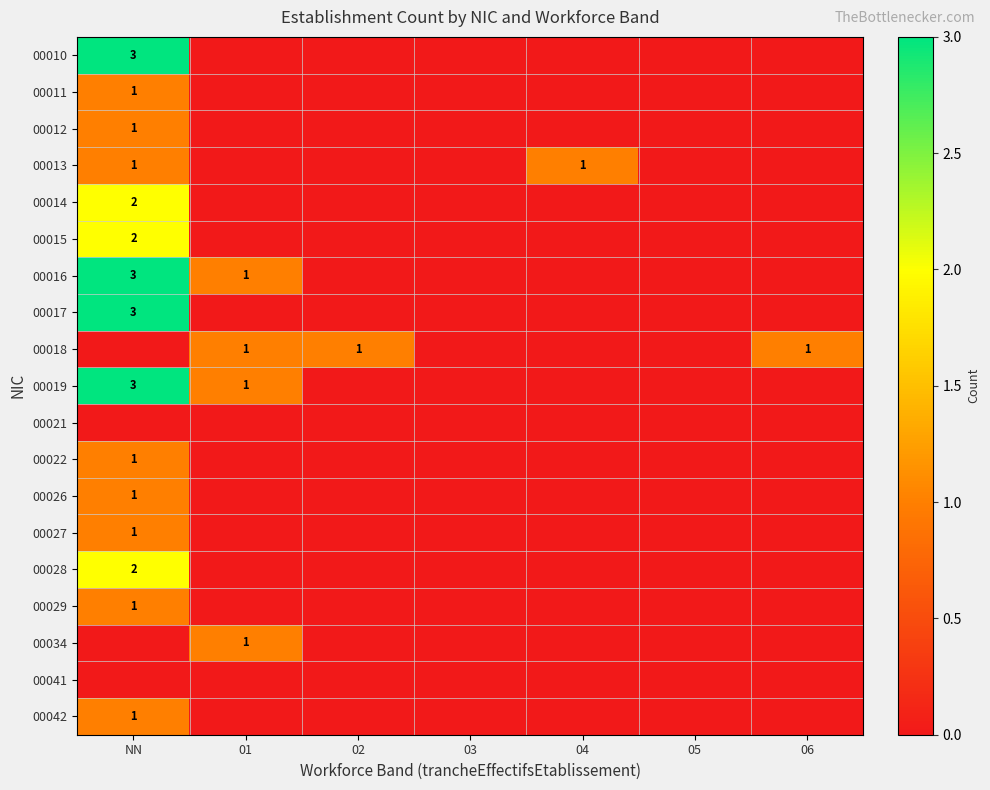

How many distinct data groups are displayed?

19